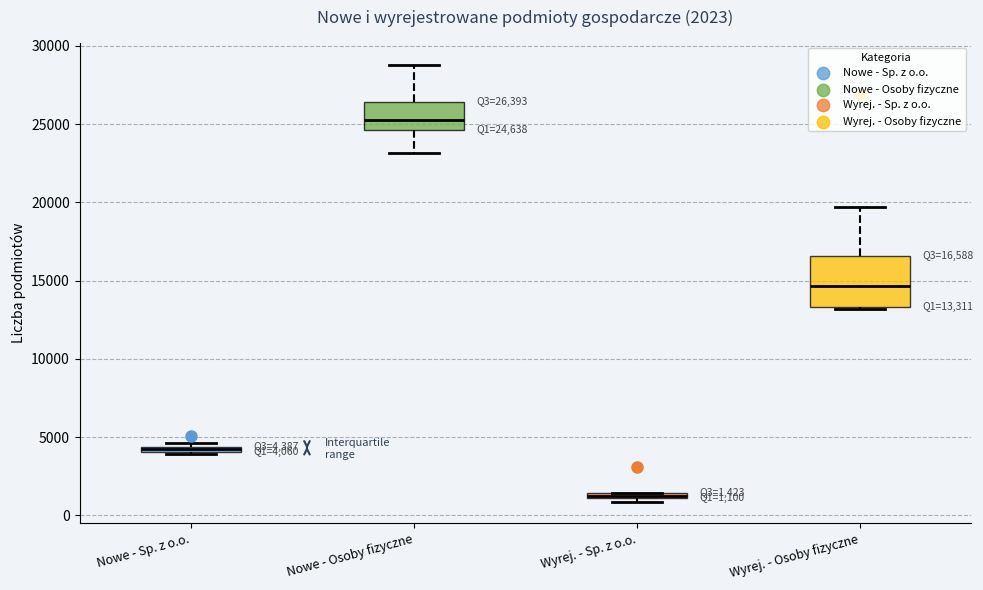

Which box's median line is the highest?

Nowe - Osoby fizyczne